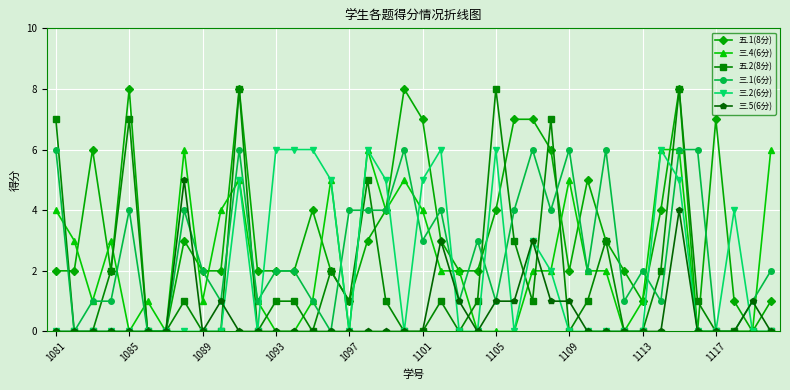

Which series has the largest total across all categories?

五.1(8分)